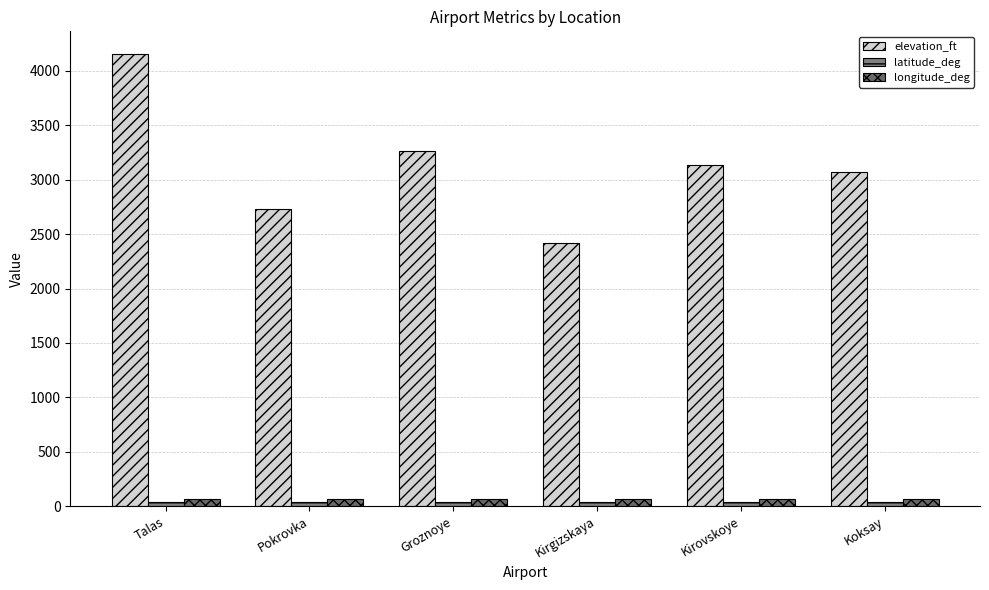

At which label does elevation_ft reach its minimum?

Kirgizskaya